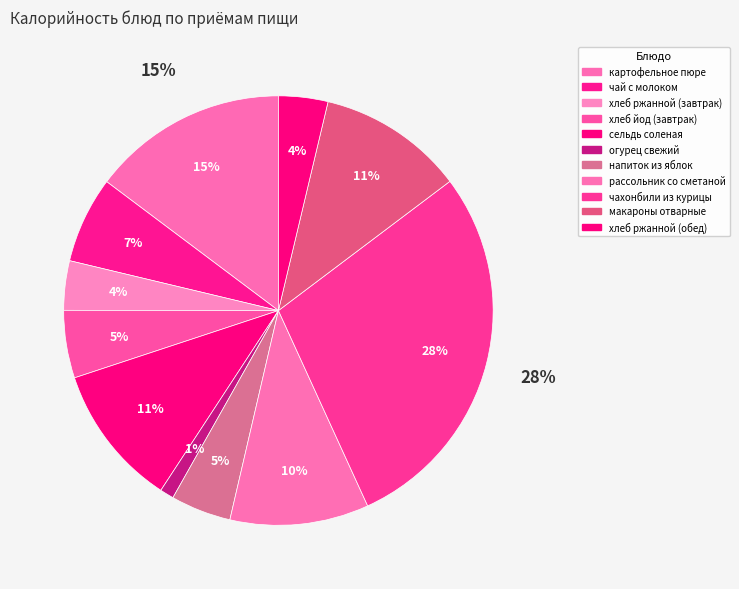

Rank the categories by value from lowest to highest.

огурец свежий, хлеб ржанной (завтрак), хлеб ржанной (обед), напиток из яблок, хлеб йод (завтрак), чай с молоком, рассольник со сметаной, сельдь соленая, макароны отварные, картофельное пюре, чахонбили из курицы